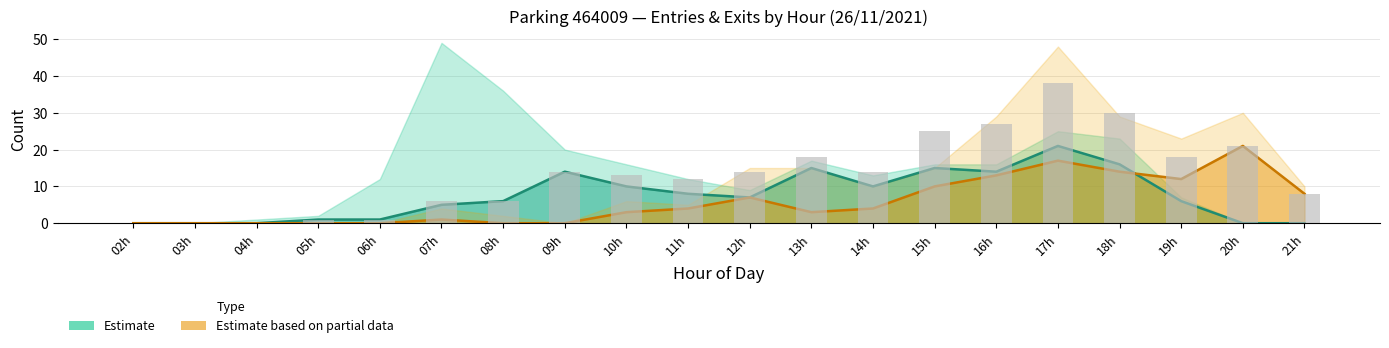

How many values in the NB_HORAIRE_SORTIES series are below 4?

10